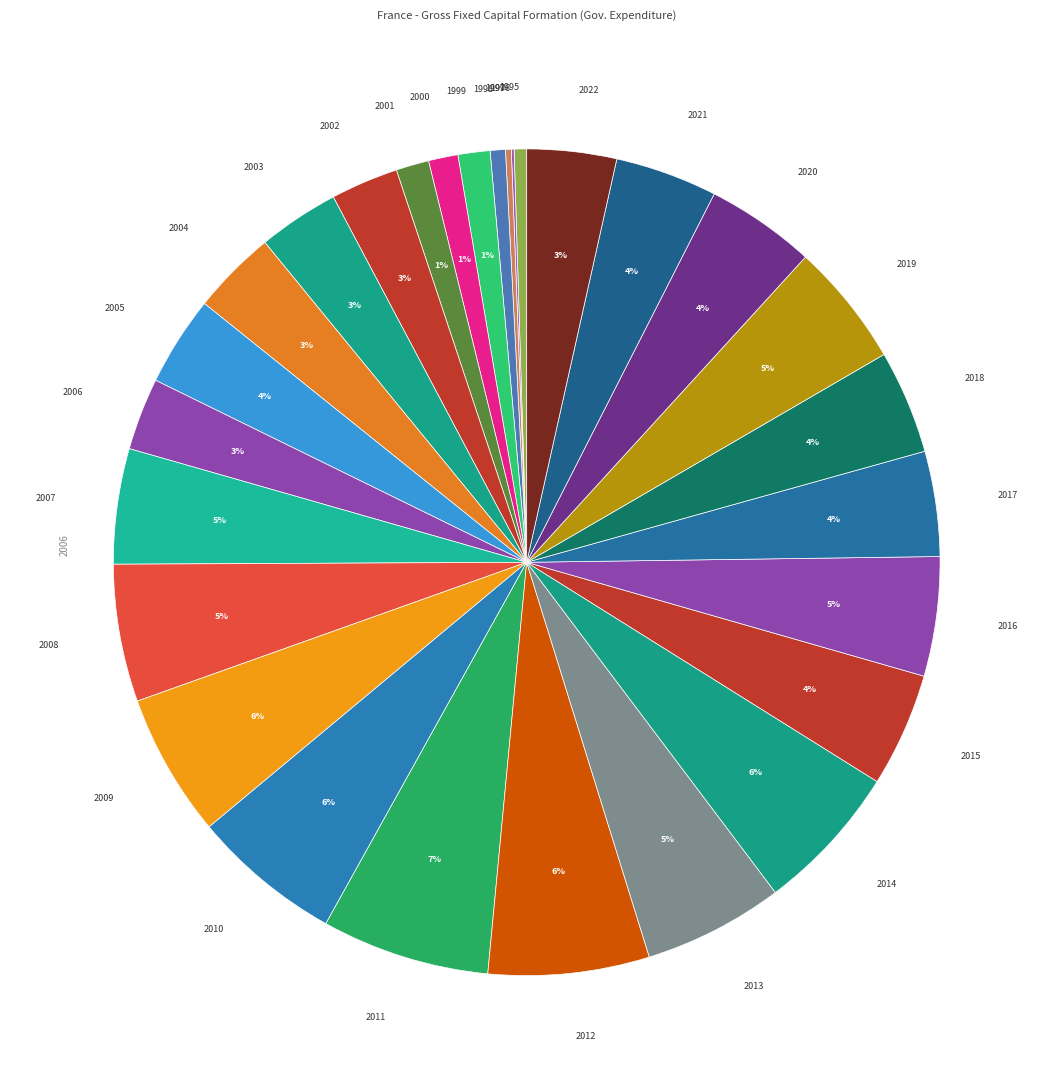

True or false: 2012 accounts for 21% of the total.

False